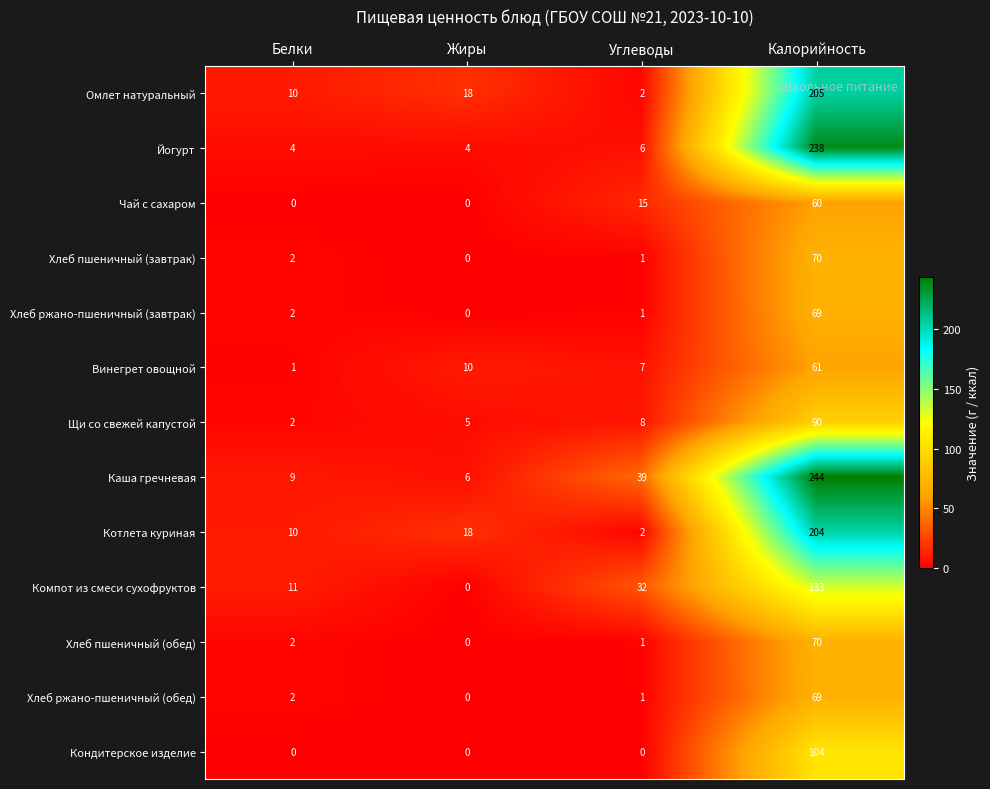

What is the minimum value for Йогурт?

4